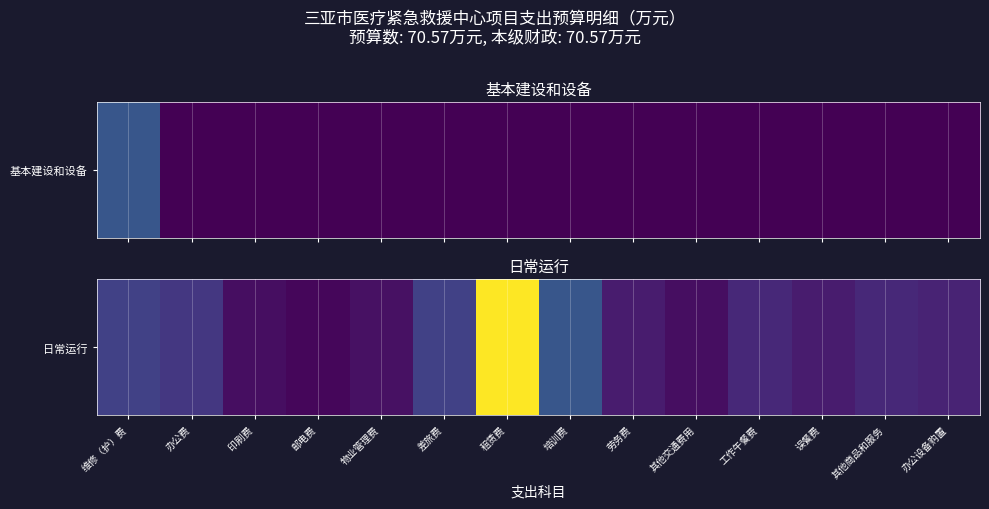

What is the ratio of the value at 误餐费 to the value at 其他商品和服务?

0.7